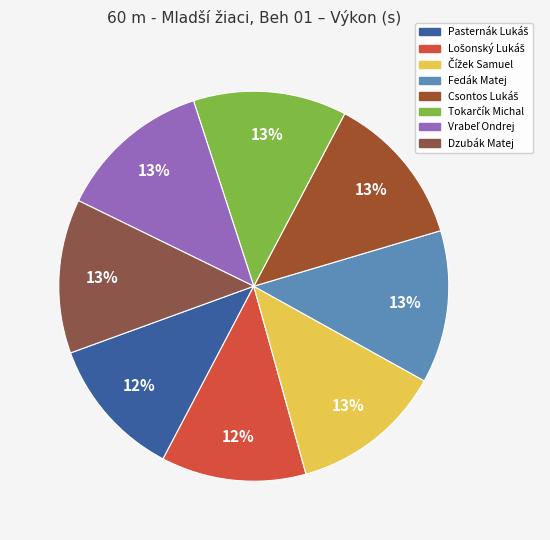

What is the total percentage of Pasternák Lukáš and Vrabeľ Ondrej?

24.5%